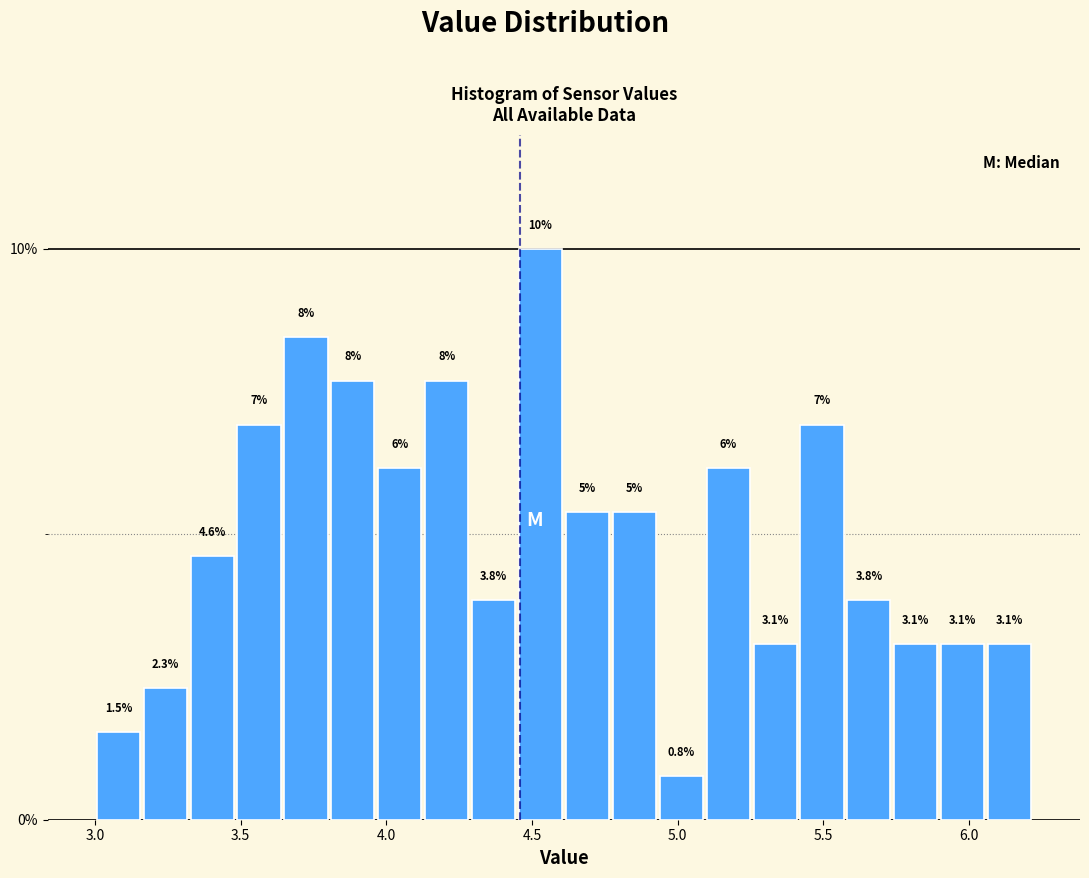

Read against the x-axis, roughly where is the centre of the tallest bar?

4.55